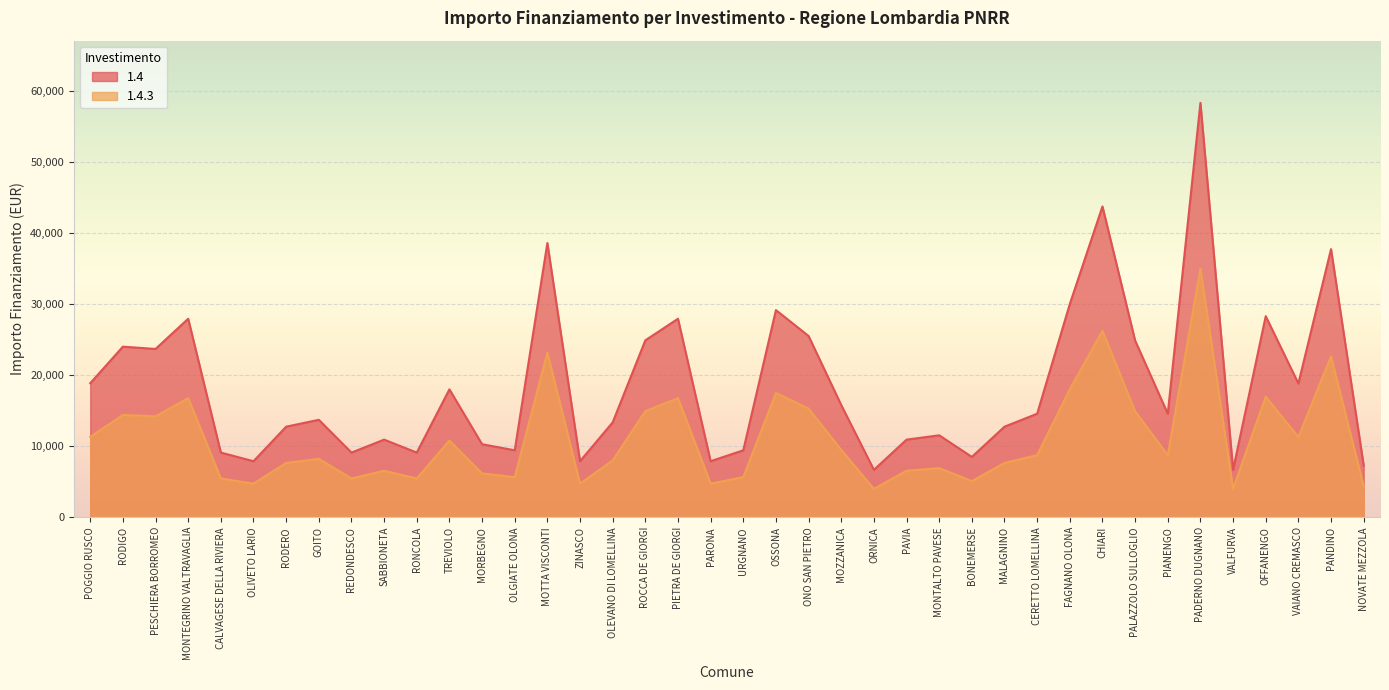

Which has a higher value, CERETTO LOMELLINA or PIETRA DE GIORGI?

PIETRA DE GIORGI